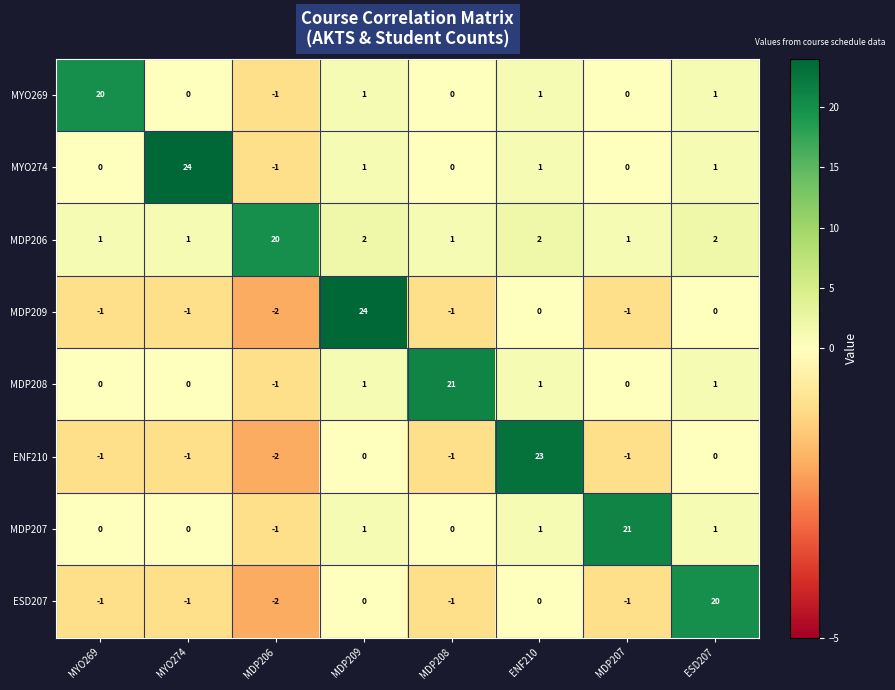

What is the difference between the maximum and minimum values in the MDP206 series?

19